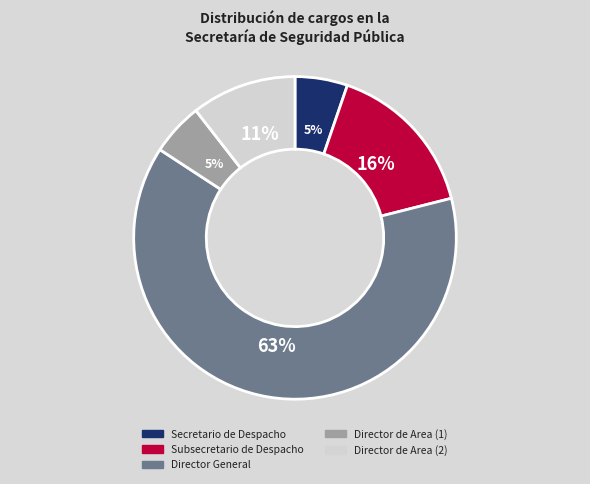

How many segments does this pie chart have?

5